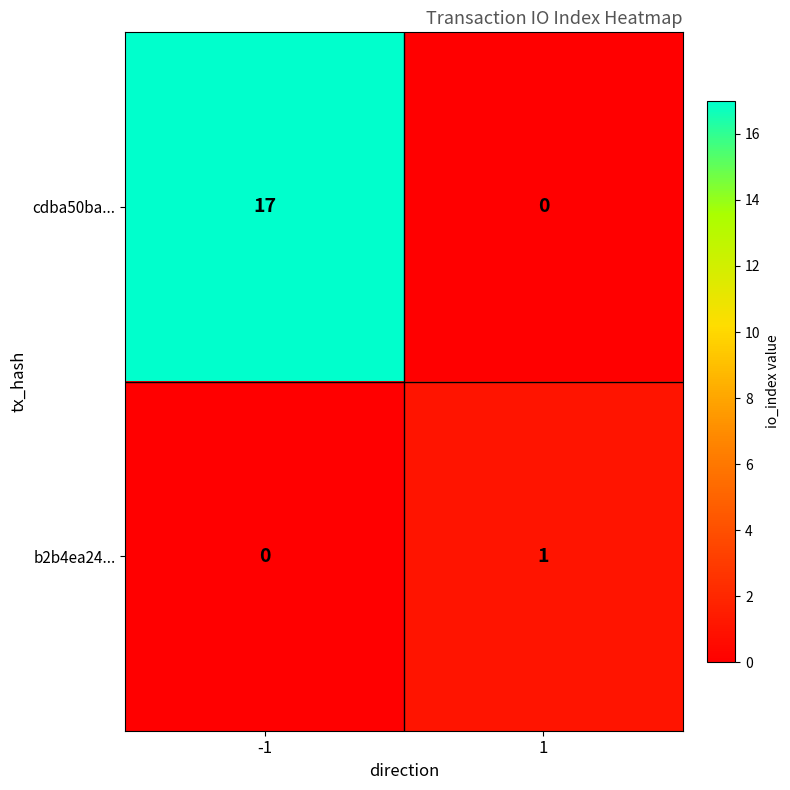

Reading right to left, extract all data points from this chart.

cdba50ba...: 0	17
b2b4ea24...: 1	0